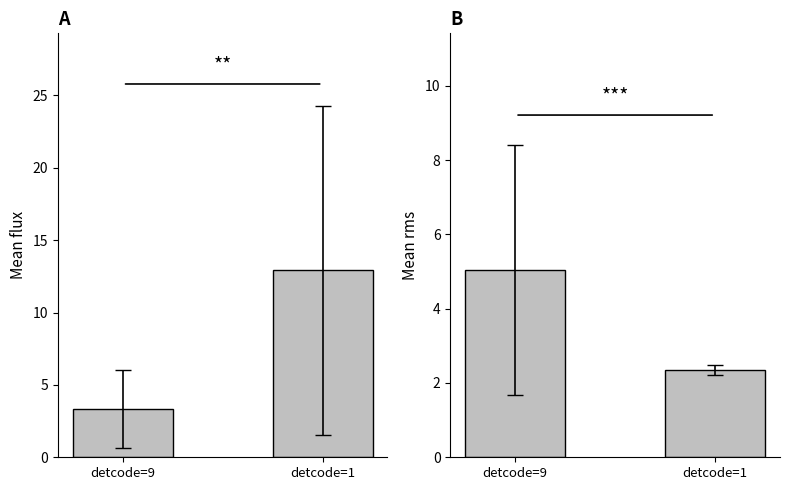

List the labels in order of Mean flux value, smallest first.

detcode=9, detcode=1